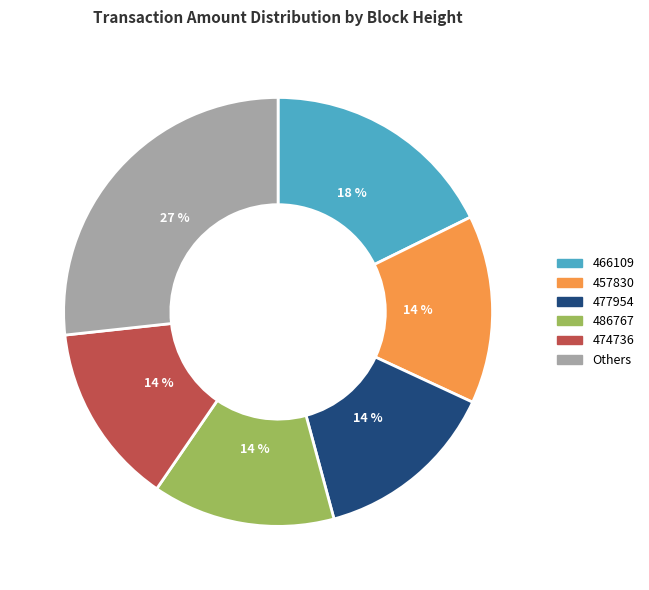

Is it true that 466109 is 5% of the pie?

False